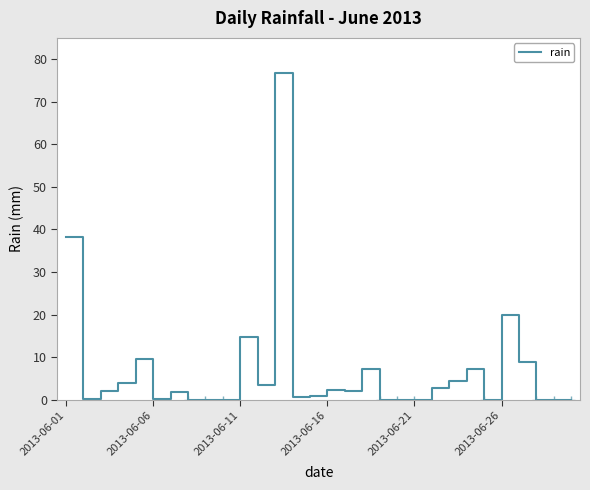

What is the difference between the maximum and minimum values?

76.8